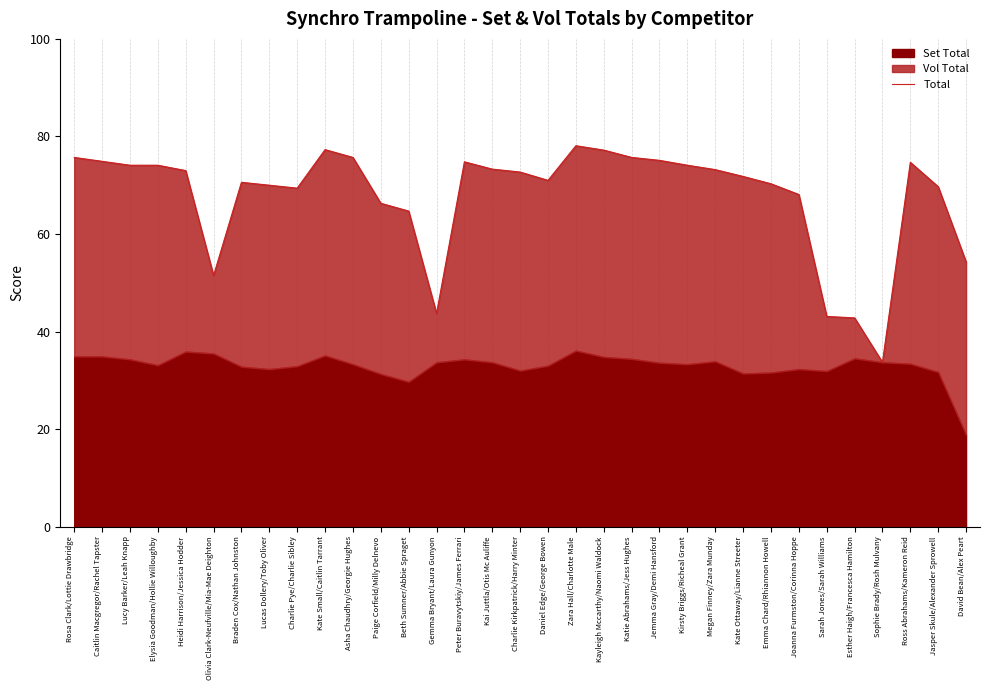

What is the difference between the values at Gemma Bryant/Laura Gunyon and Sophie Brady/Rosh Mulvany?

10.0